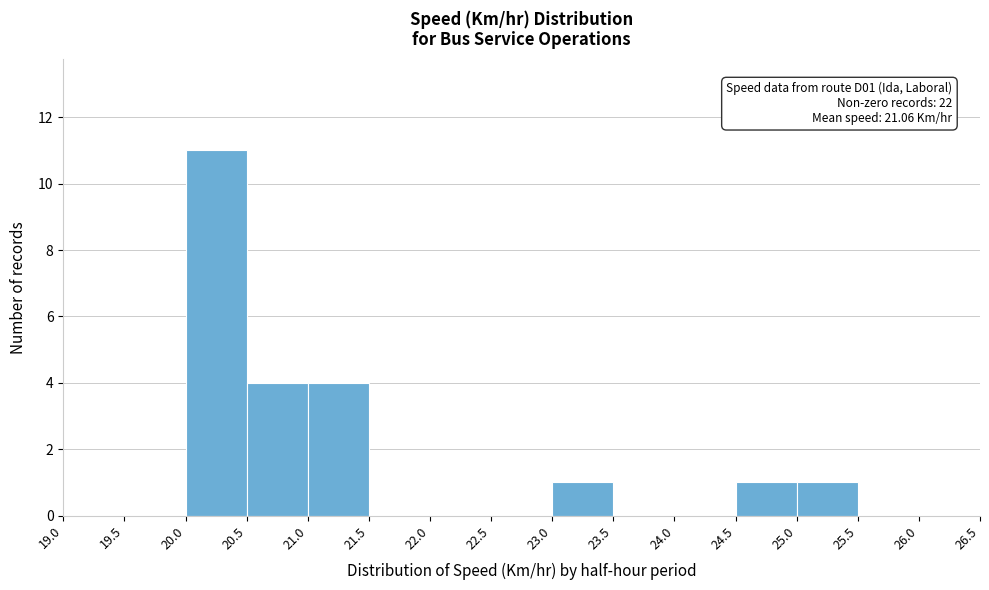

Over which range of the x-axis is the bar tallest?

20.0 to 20.5